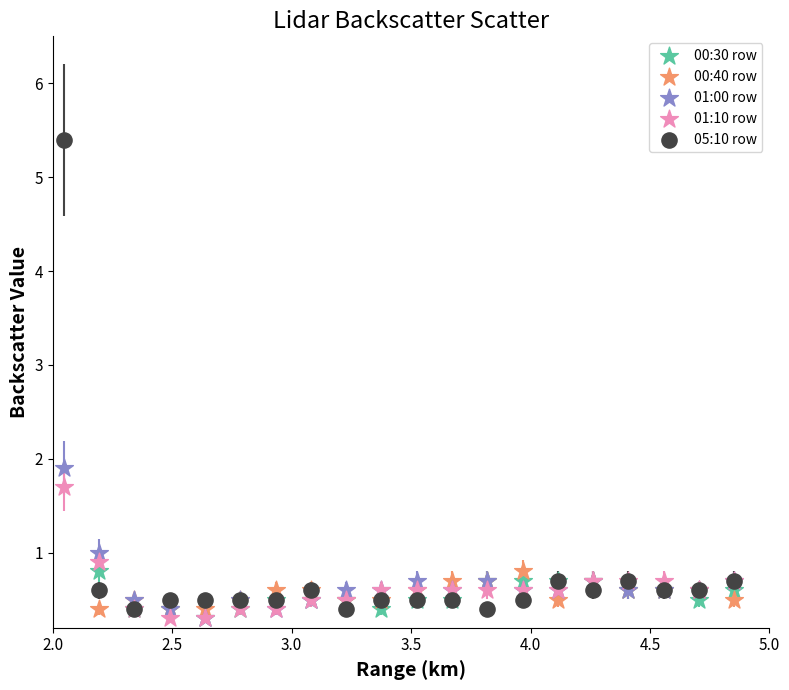

Which series contains the highest Y value?

05:10 row